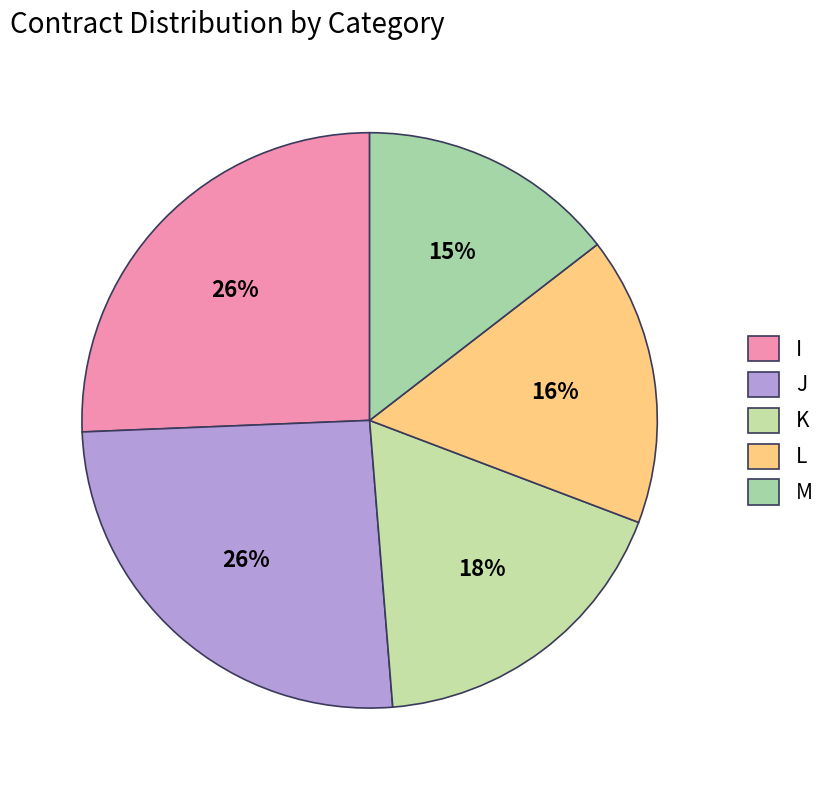

Count the number of slices in the pie.

5